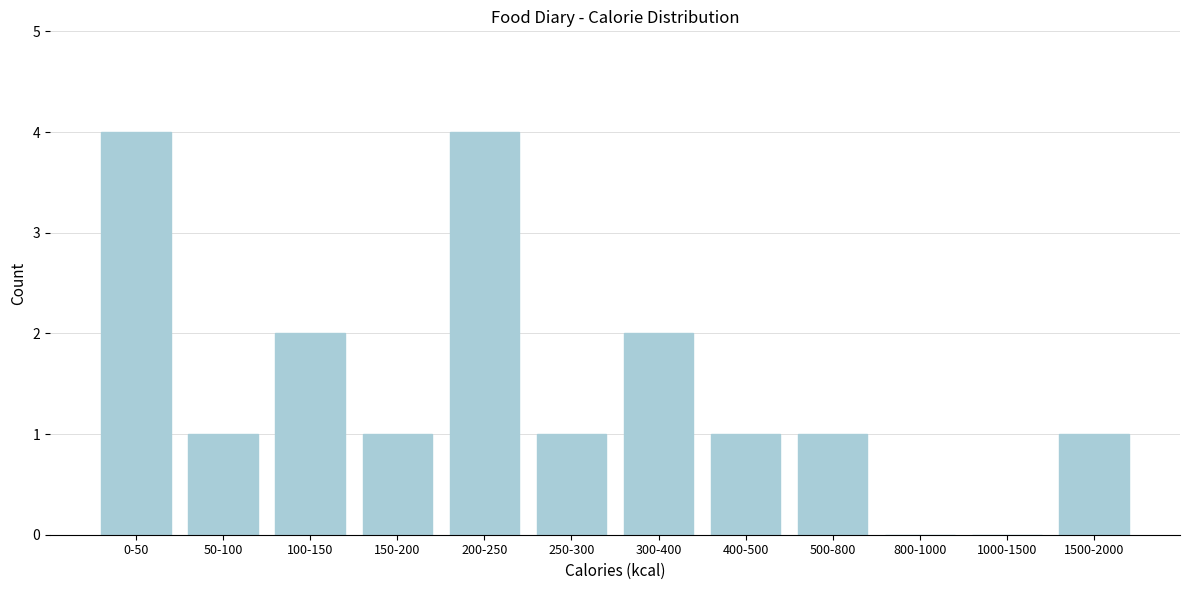

Reading right to left, what are all the values shown in this chart?

1500-2000=1	1000-1500=0	800-1000=0	500-800=1	400-500=1	300-400=2	250-300=1	200-250=4	150-200=1	100-150=2	50-100=1	0-50=4